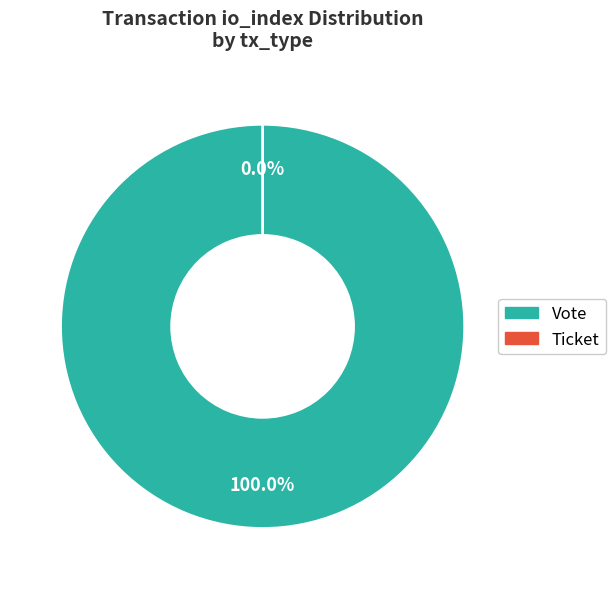

Which has a higher value, Vote (io_index=1) or Ticket (io_index=0)?

Vote (io_index=1)